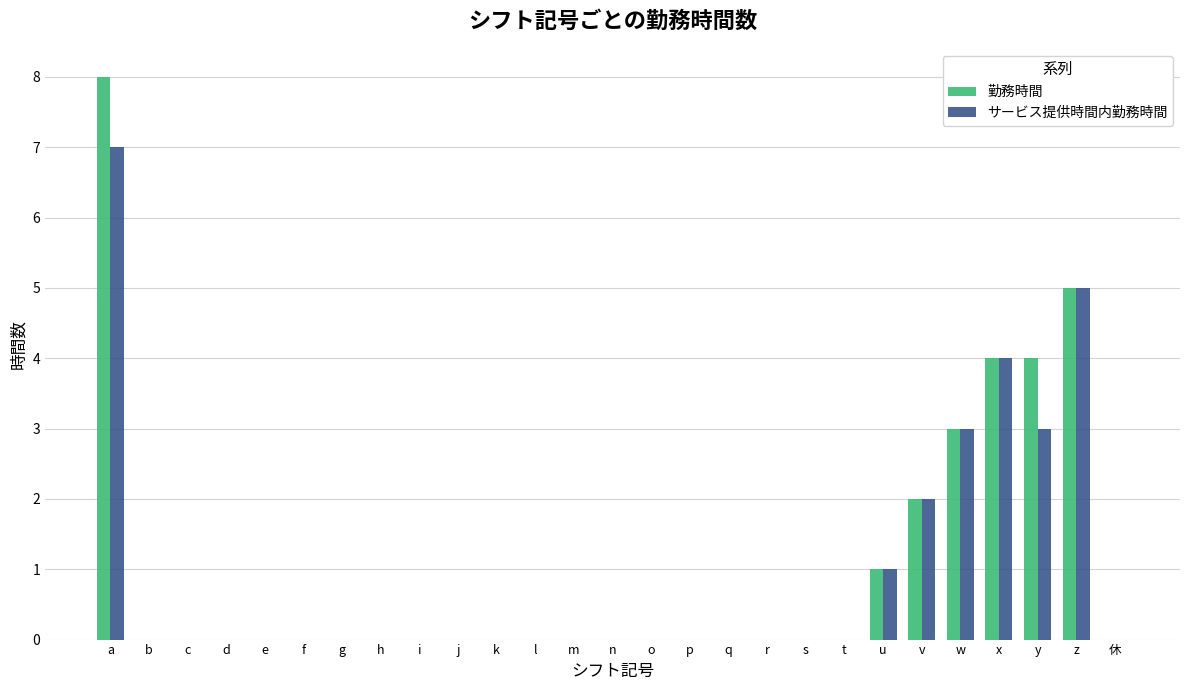

Which label corresponds to the largest value in the chart?

a